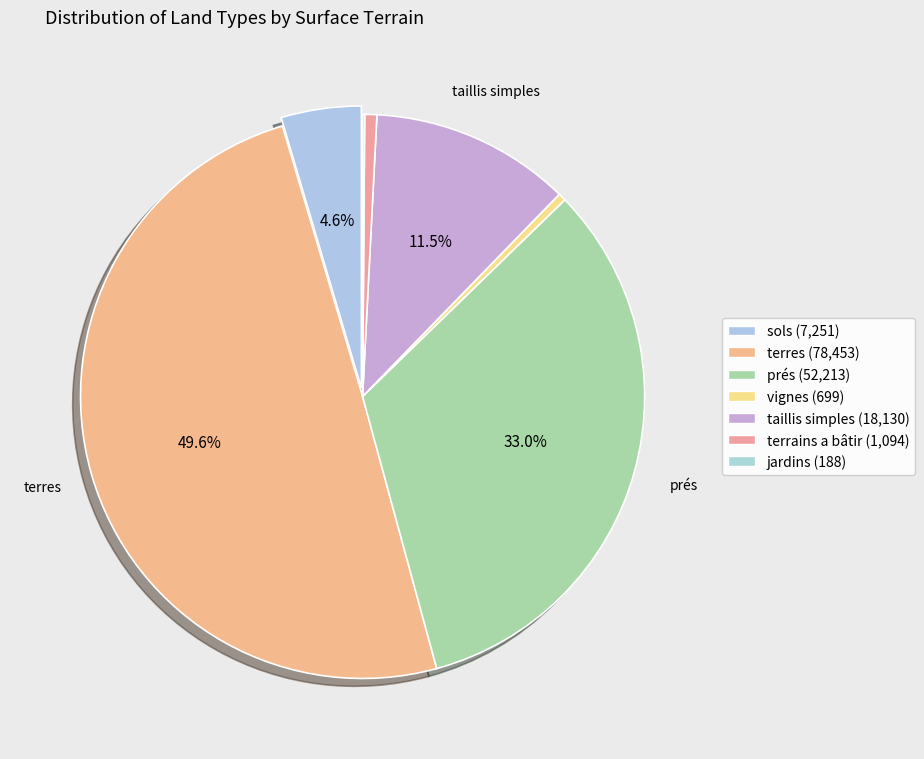

What percentage is the taillis simples slice, to the nearest percent?

11%